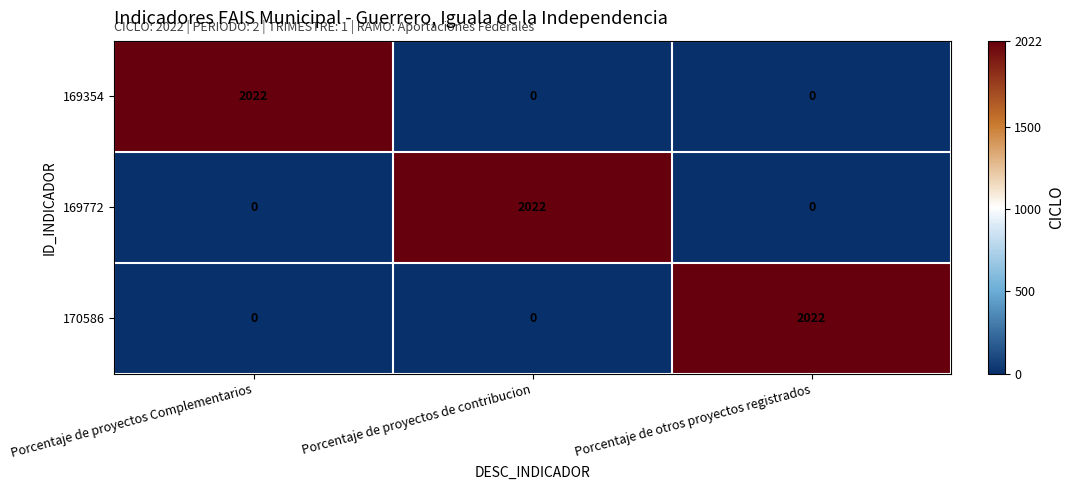

True or false: 169772 has a value of 1149 at Porcentaje de proyectos de contribucion.

False